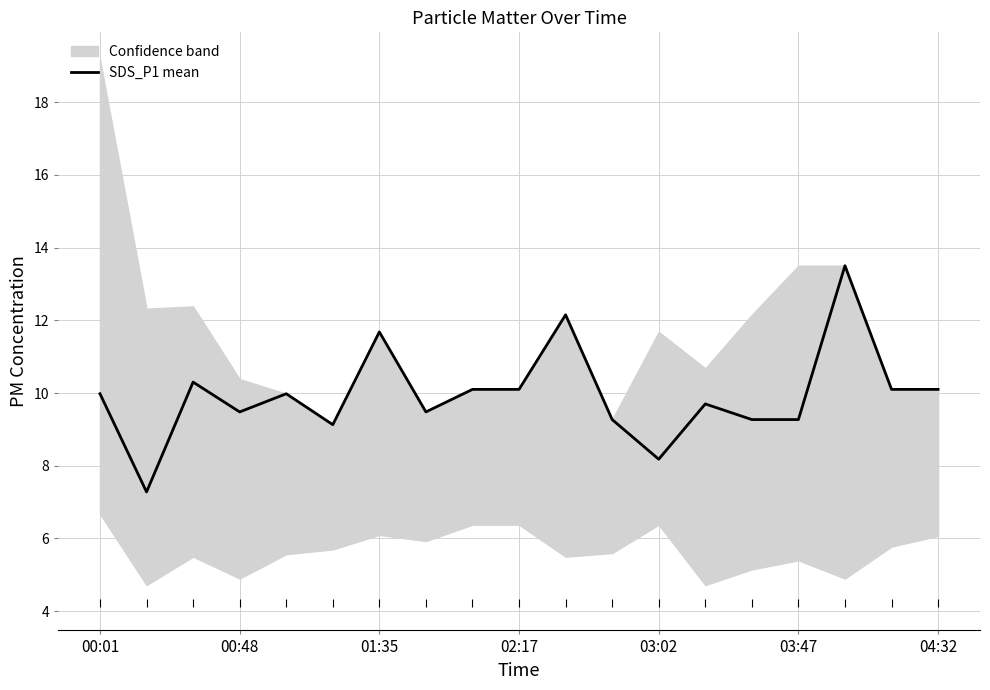

What is the maximum value for SDS_P1 mean?

13.5